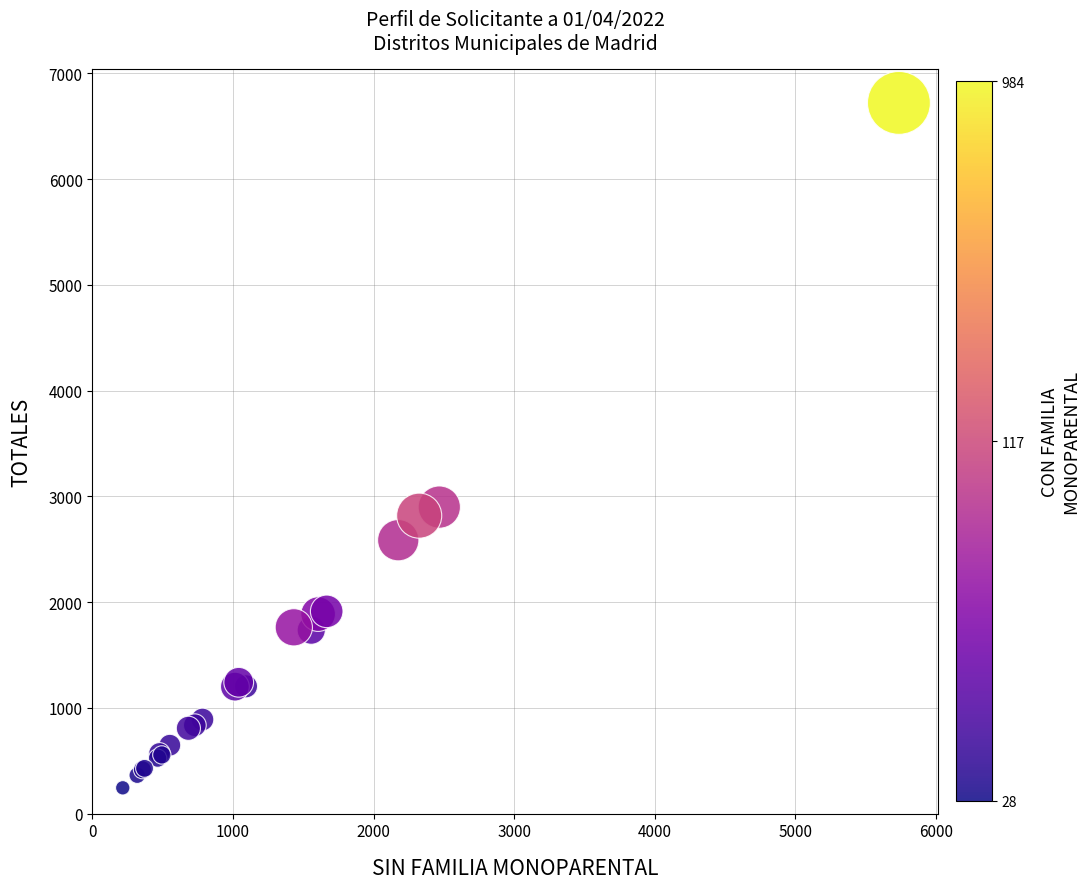

What Y value in the scatter plot is closest to 3483?

2899